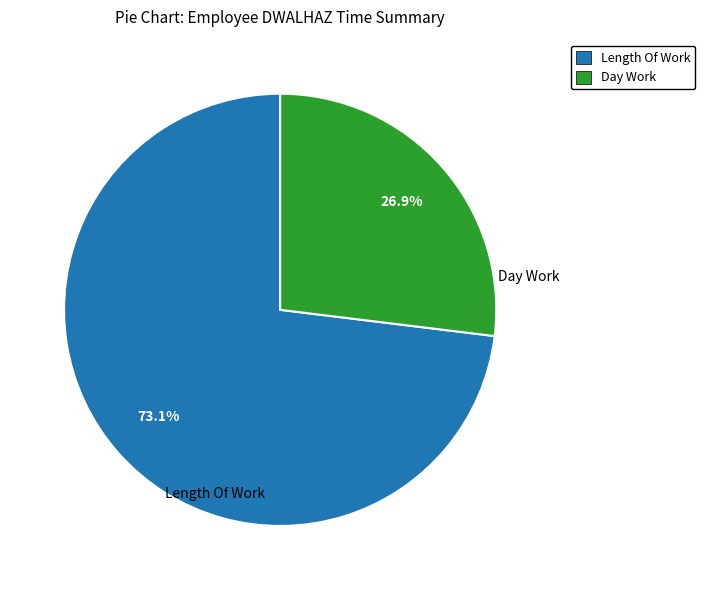

Which slice represents more than half of the pie?

Length Of Work